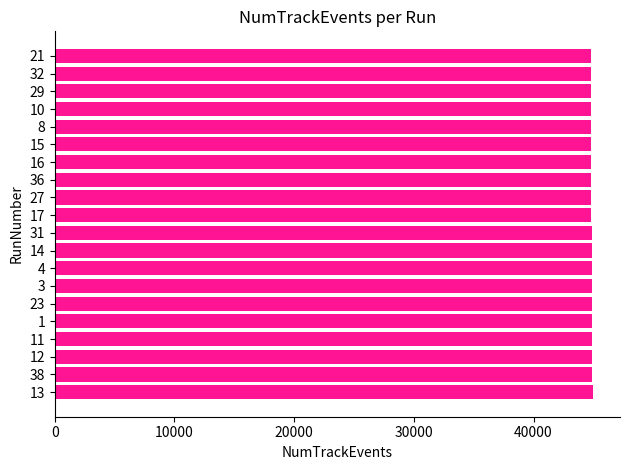

What is the ratio of the value at 29 to the value at 13?

1.0